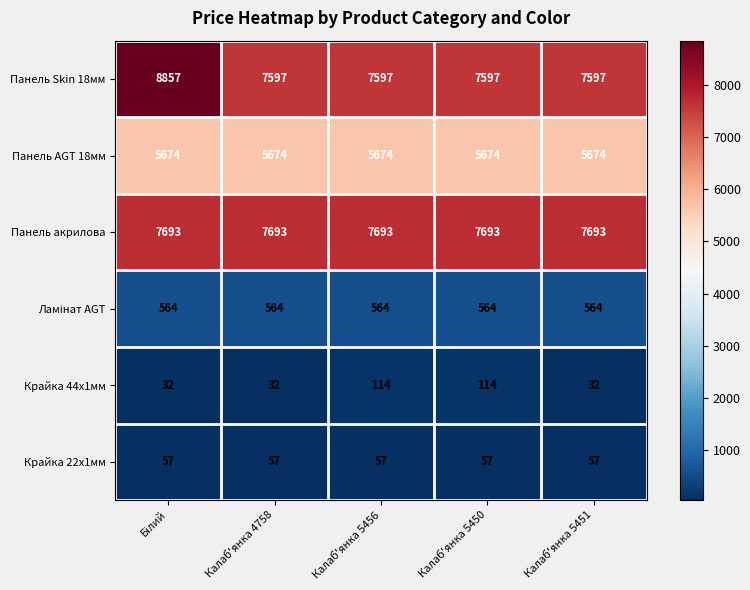

What is the smallest value displayed?

32